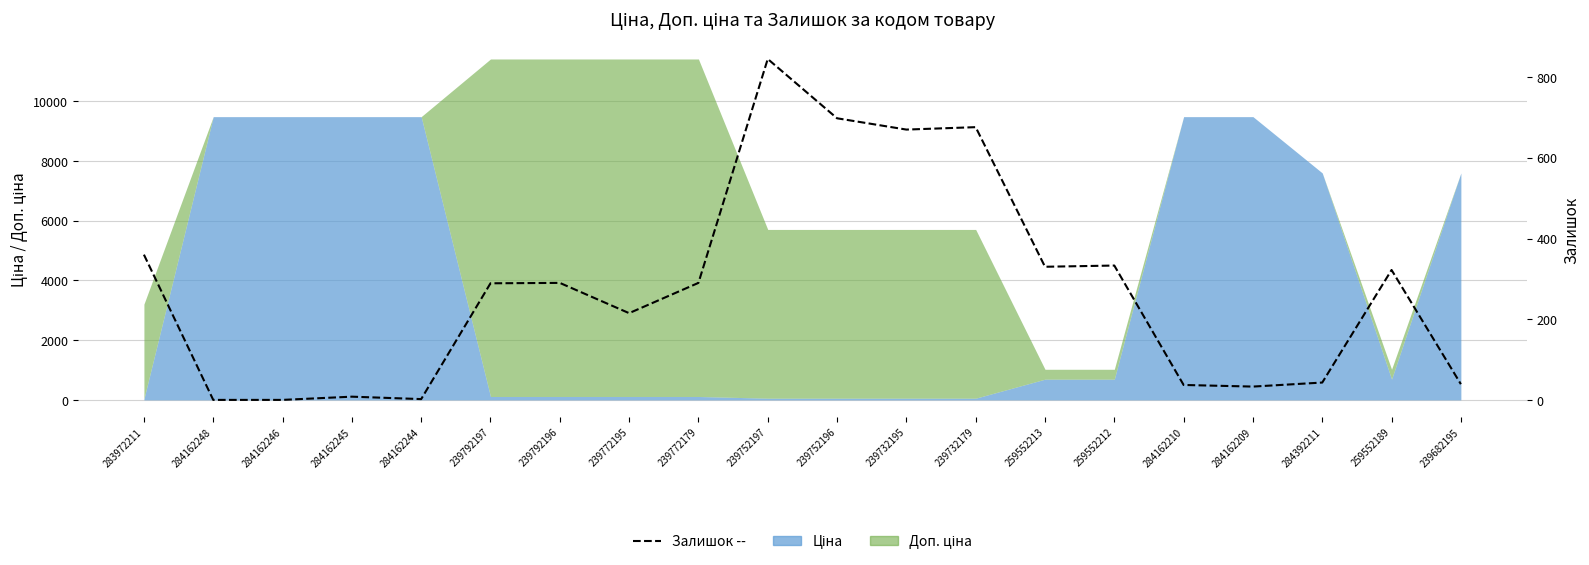

Where is the first local maximum?

284162245